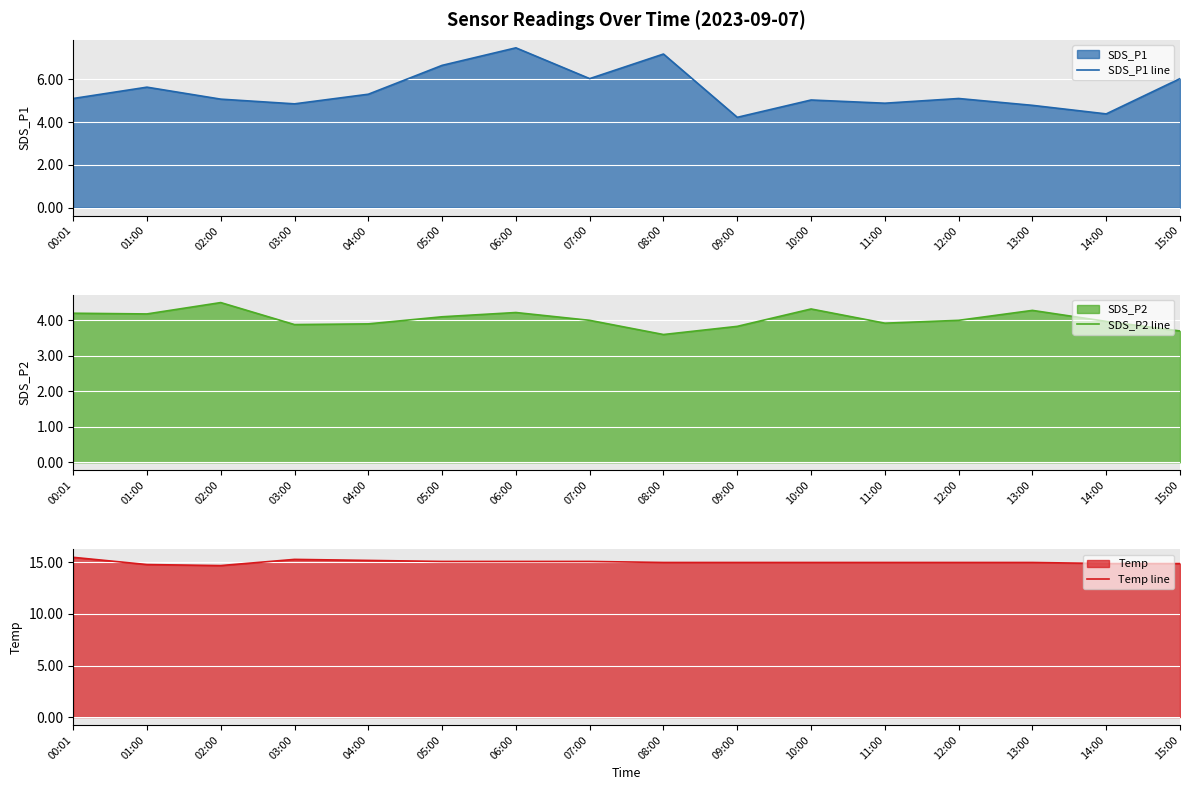

What is the maximum value for SDS_P2 line?

4.5